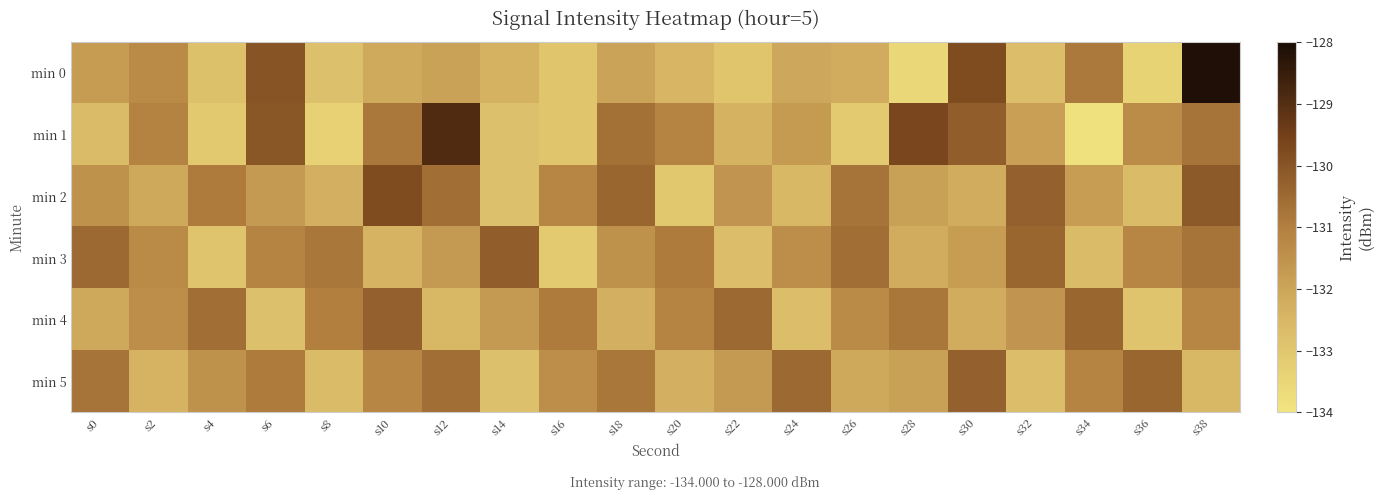

Which series changed the most between s28 and s36?

min 4